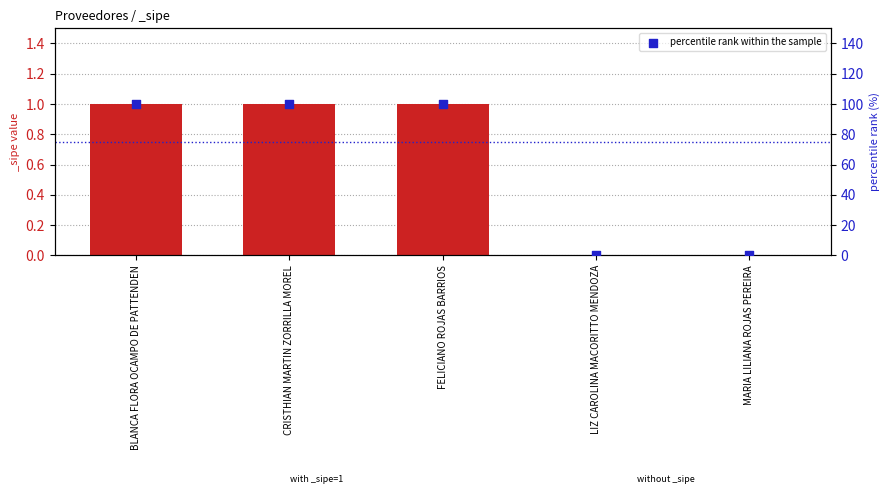

Which has a higher value, MARIA LILIANA ROJAS PEREIRA or CRISTHIAN MARTIN ZORRILLA MOREL?

CRISTHIAN MARTIN ZORRILLA MOREL